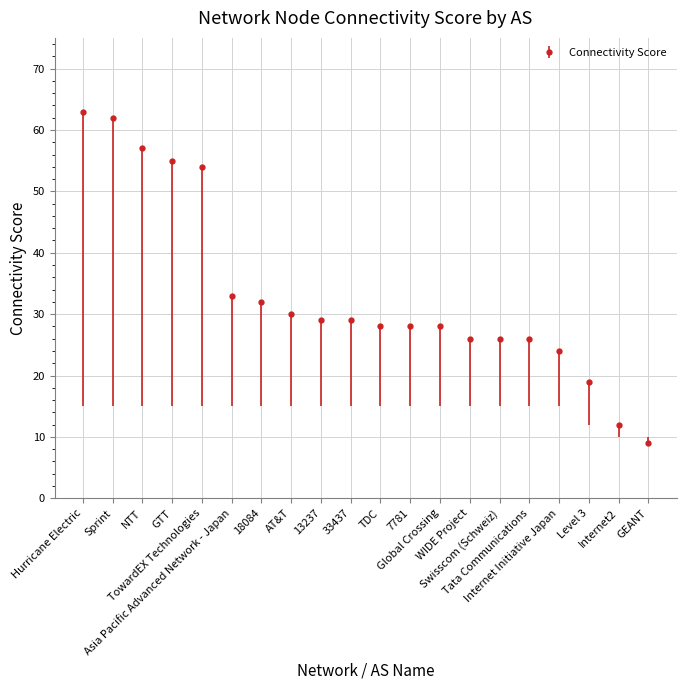

What is the minimum value shown in the chart?

9